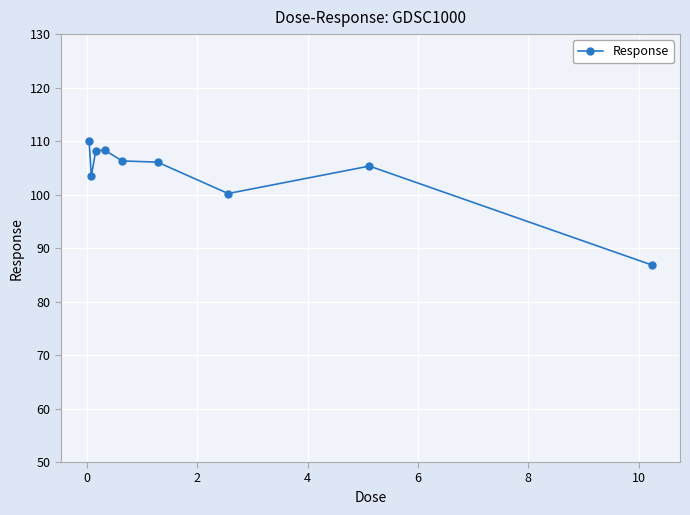

What is the value of the 9th point from the left?

86.8